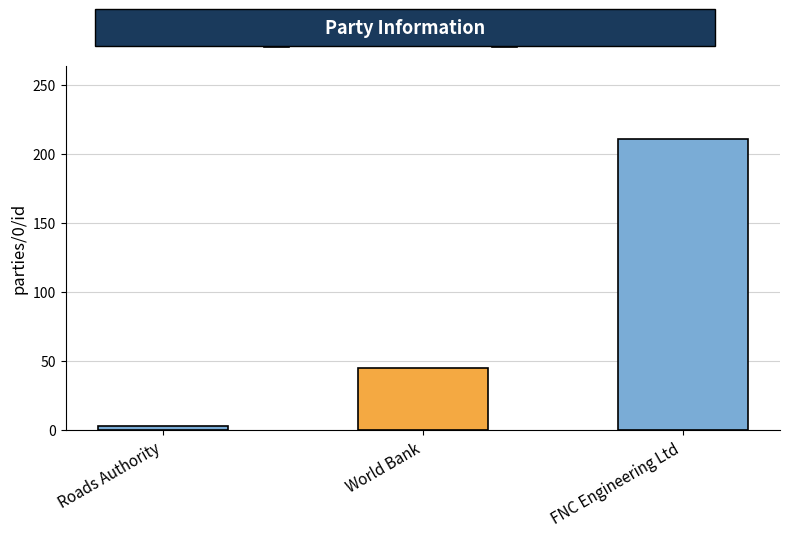

Reading left to right, list all the values displayed in this chart.

Roads Authority=3	World Bank=45	FNC Engineering Ltd=211